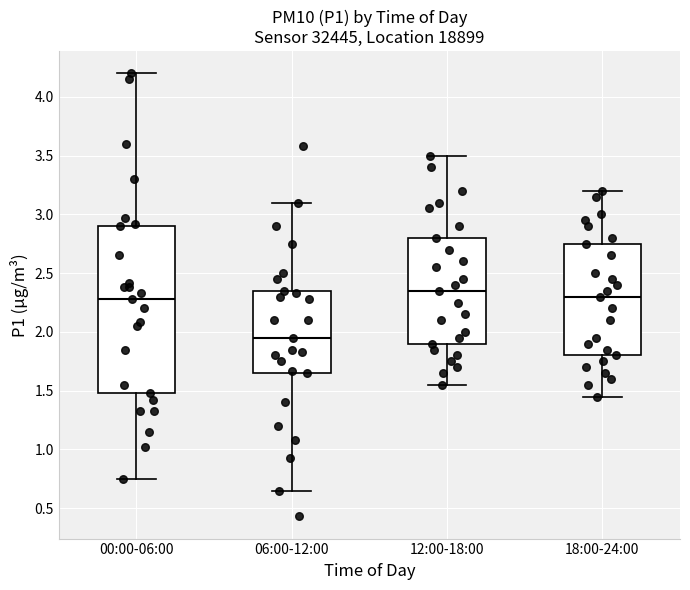

Where does the lower whisker of the box for 18:00-24:00 end on the y-axis? The values are not printed on the chart, so give them approximately, as read against the axis.

1.45